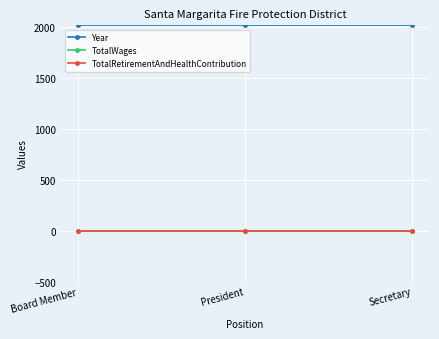

Which series has the largest total across all categories?

Year